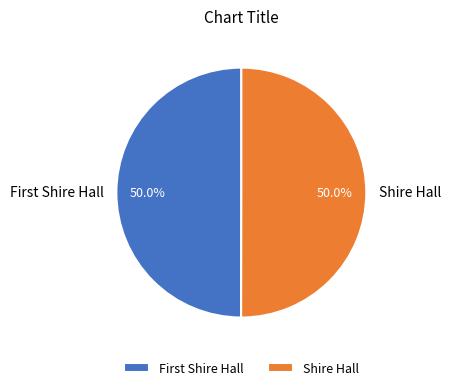

What portion of the pie excludes Shire Hall?

50.0%